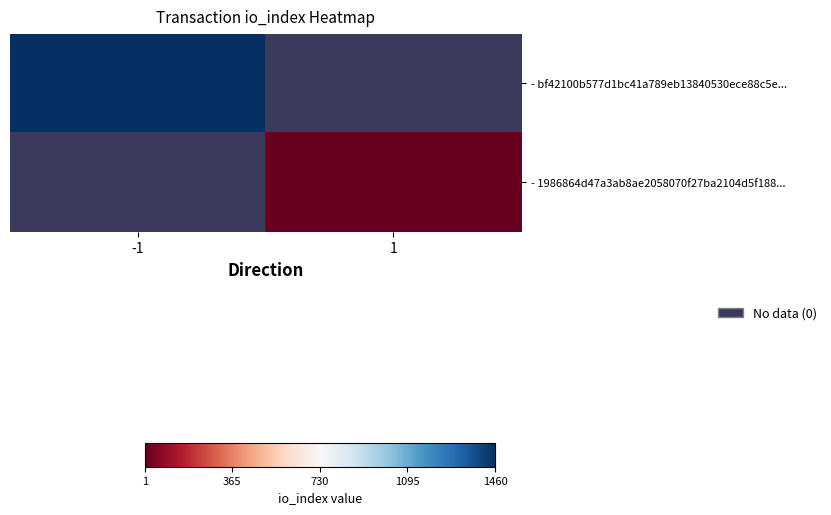

The value of - 1986864d47a3ab8ae2058070f27ba2104d5f188... at 1 is 1.0. True or false?

True